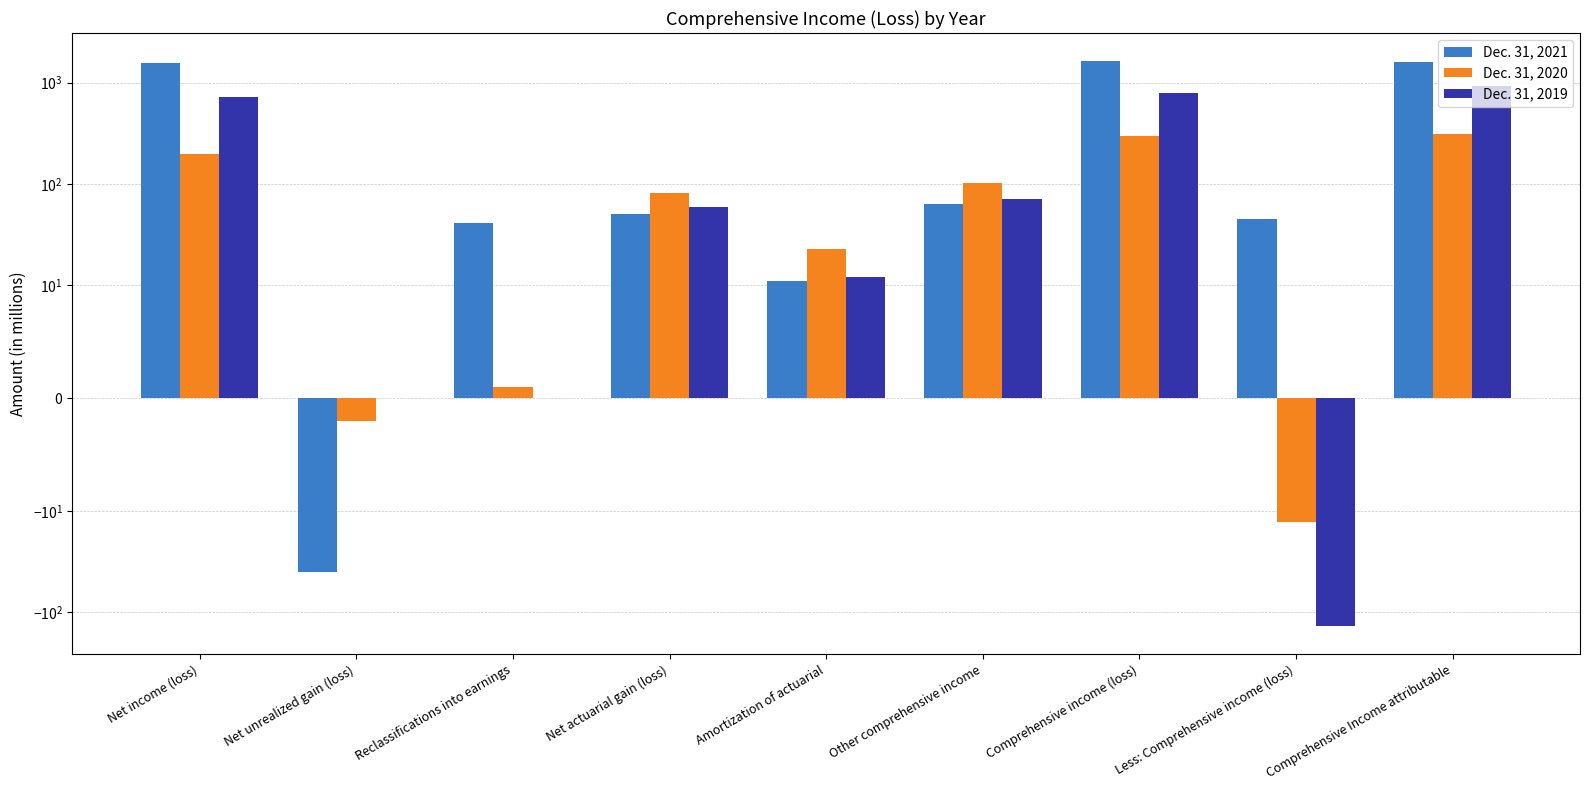

Is it true that Dec. 31, 2021 equals 11 at Amortization of actuarial?

True